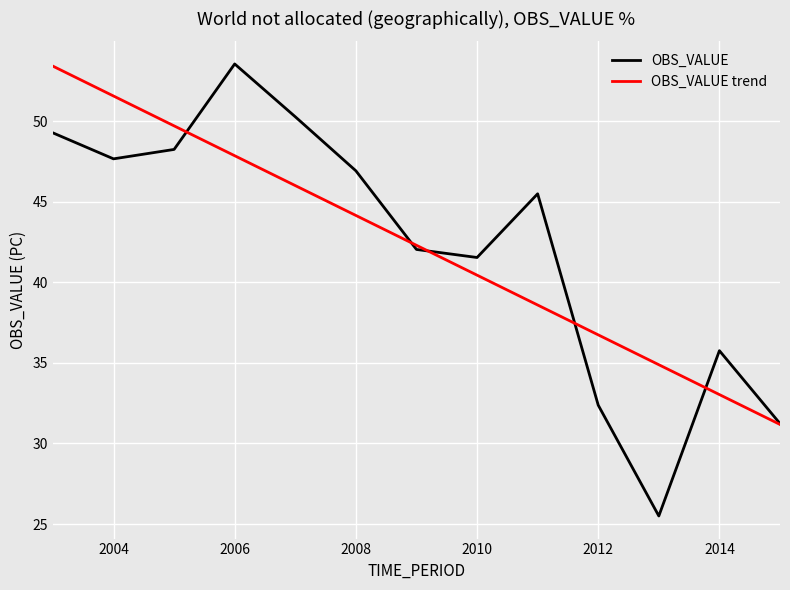

What is the sum of all OBS_VALUE values?

549.9